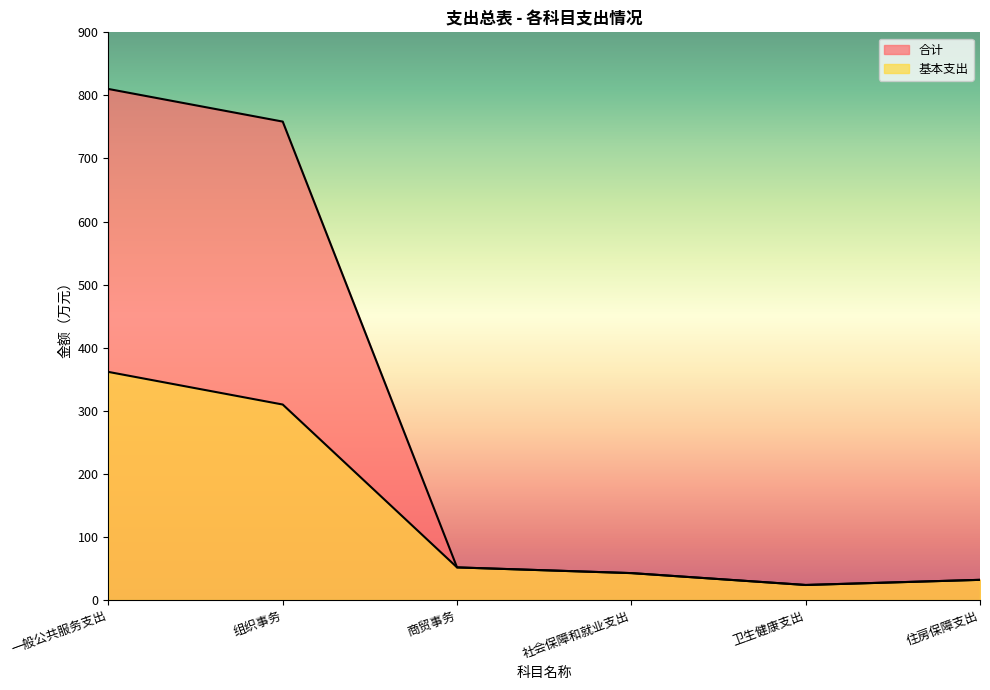

How many data points does each series have?

6